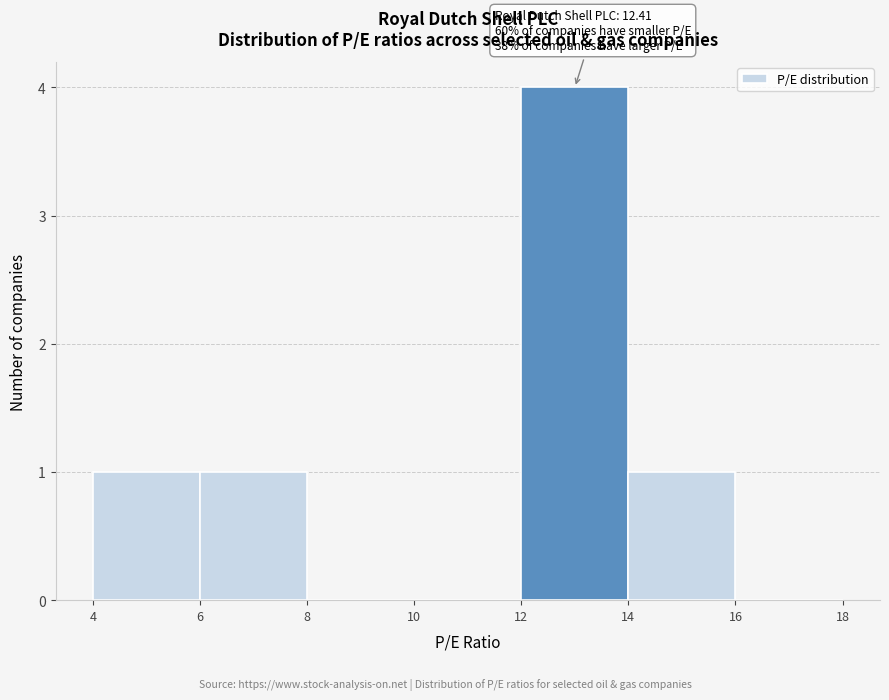

Which range on the x-axis has the tallest bar?

12 to 14